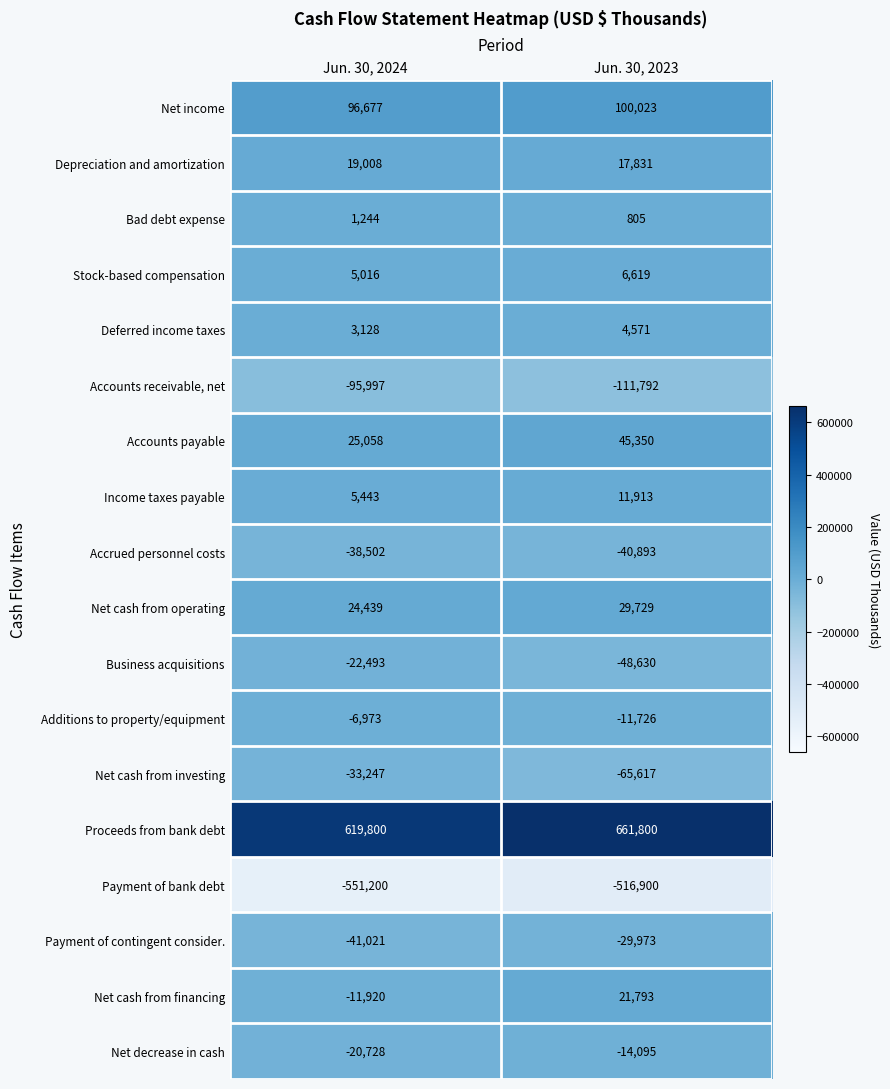

How many distinct data groups are displayed?

18